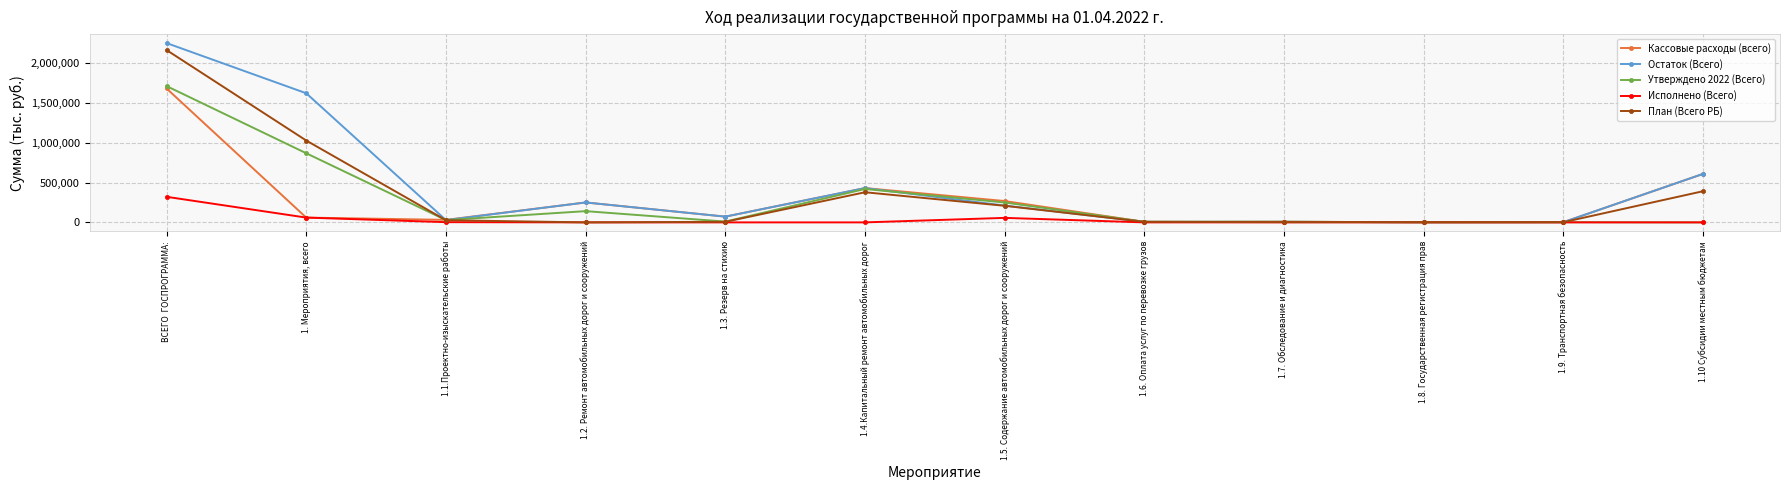

The value of Утверждено 2022 (Всего) at 1.2. Ремонт автомобильных дорог и сооружений is 141301.6. True or false?

True